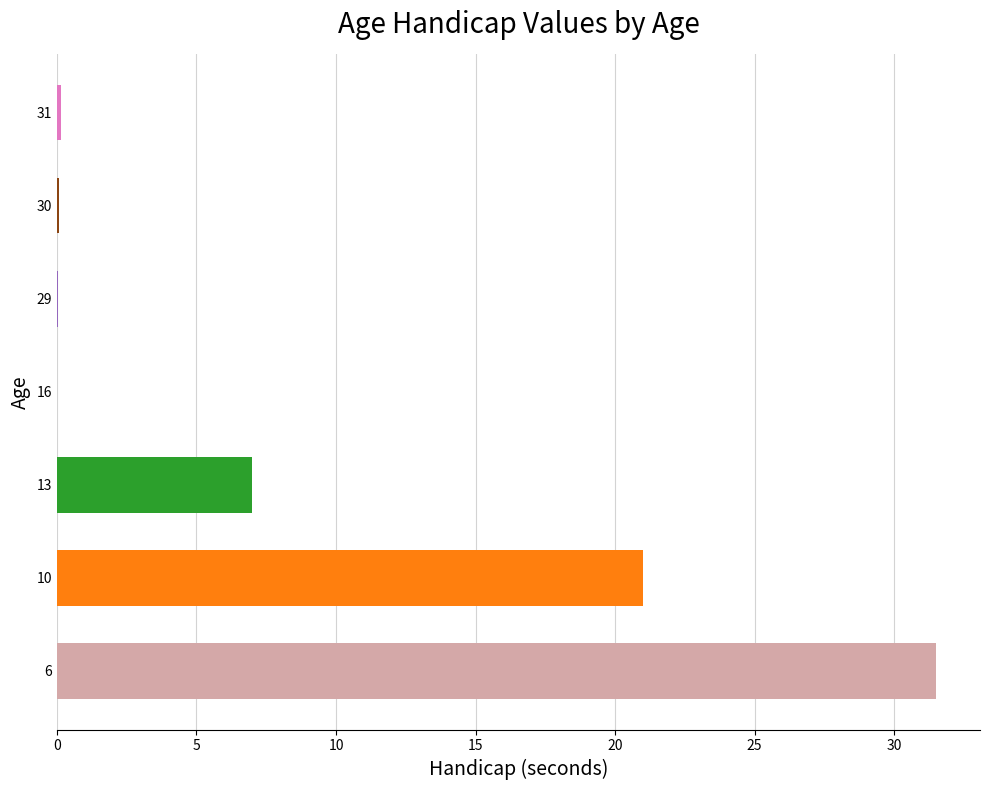

What is the change in value from 13 to 16?

-7.0